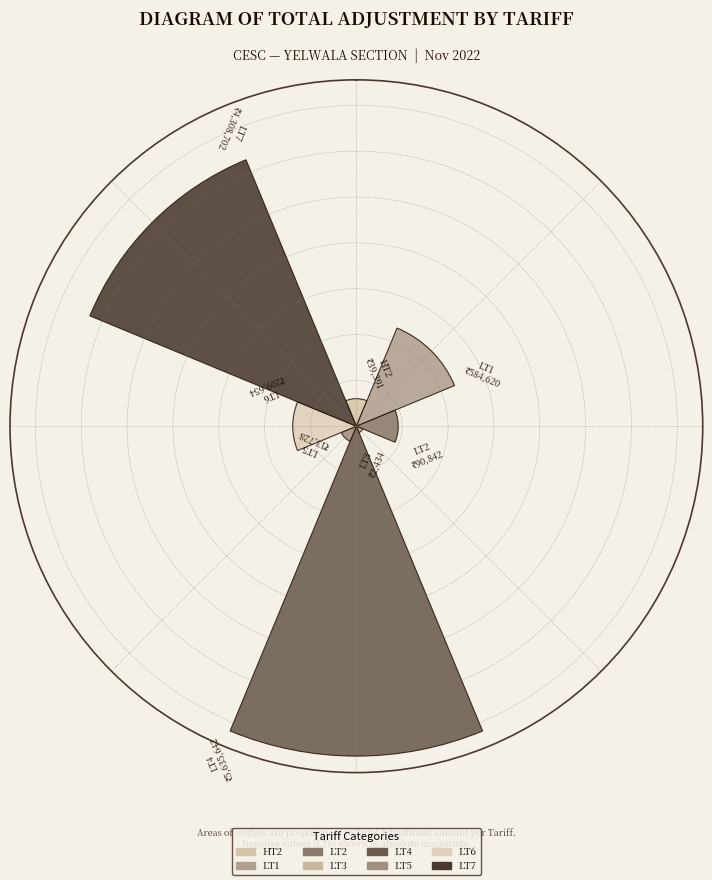

Are the bars horizontal?

No